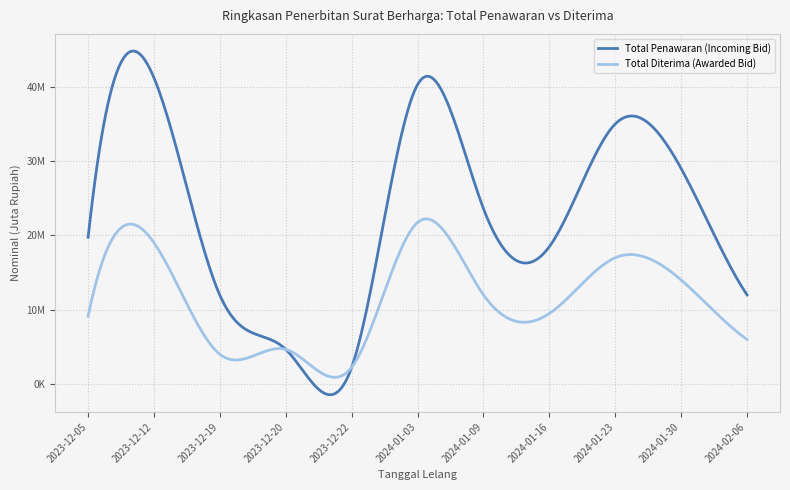

Is this an area chart (filled region under the line)?

No